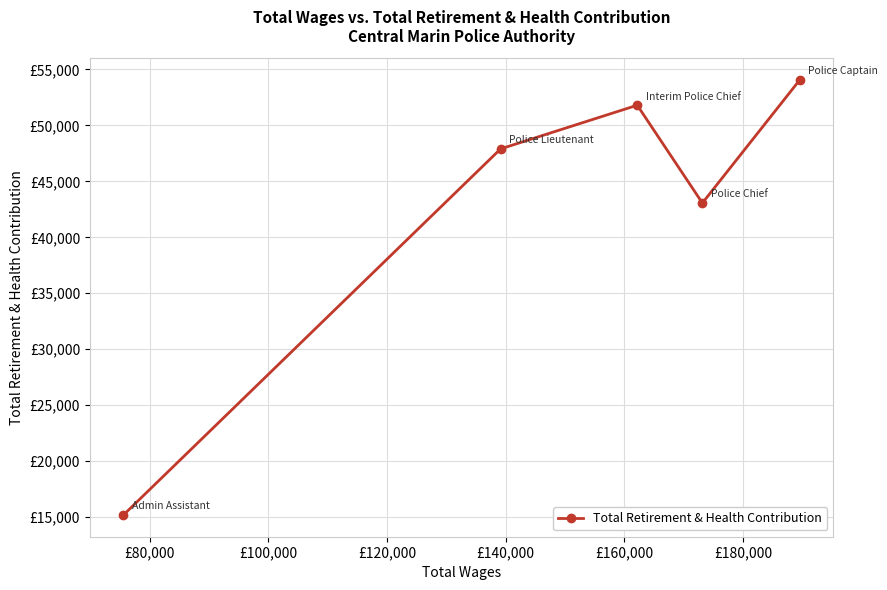

How many data points are less than 47896?

2